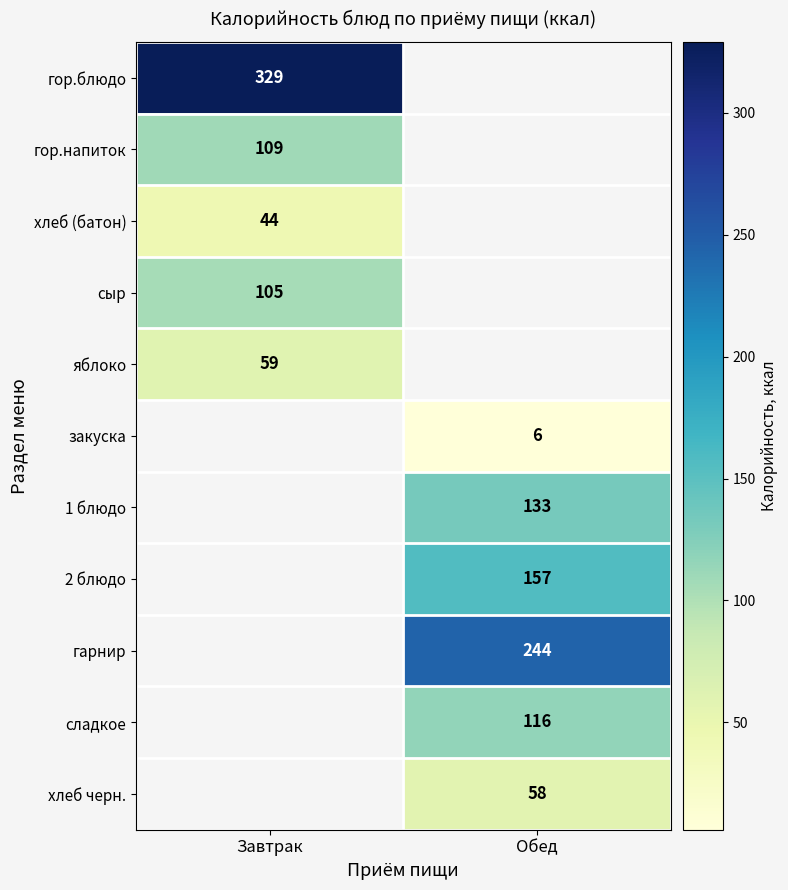

The сладкое series shows 116 at Обед. True or false?

True